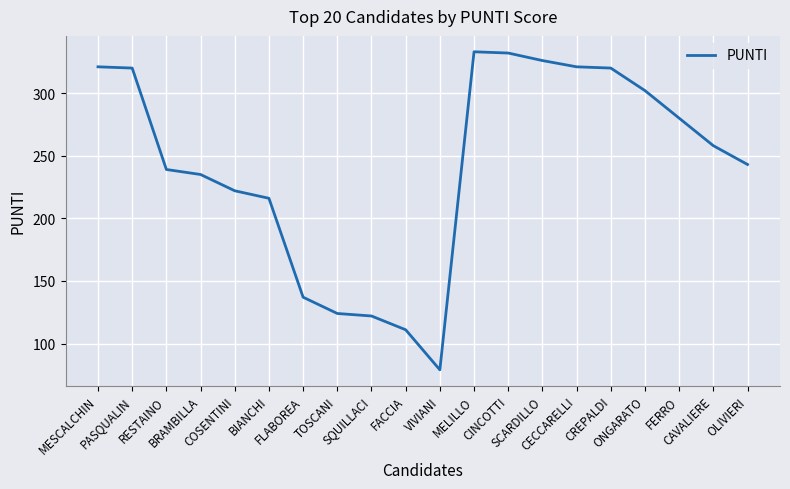

What position from the right is RESTAINO?

18